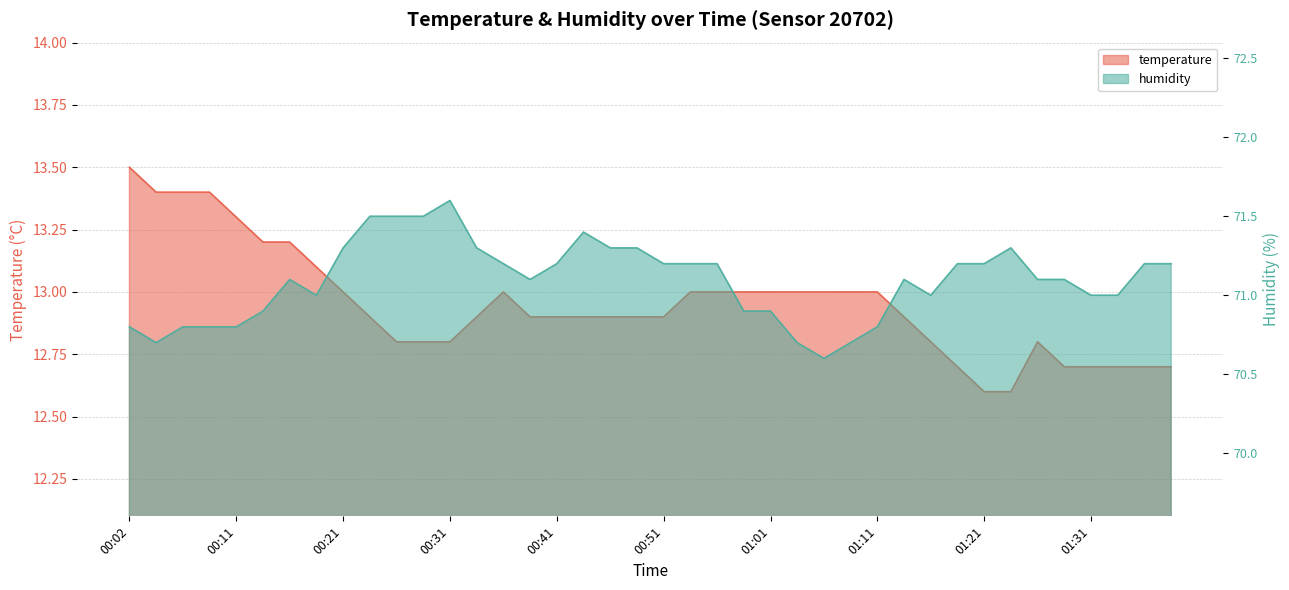

At which category is the sum across all series the highest?

00:24